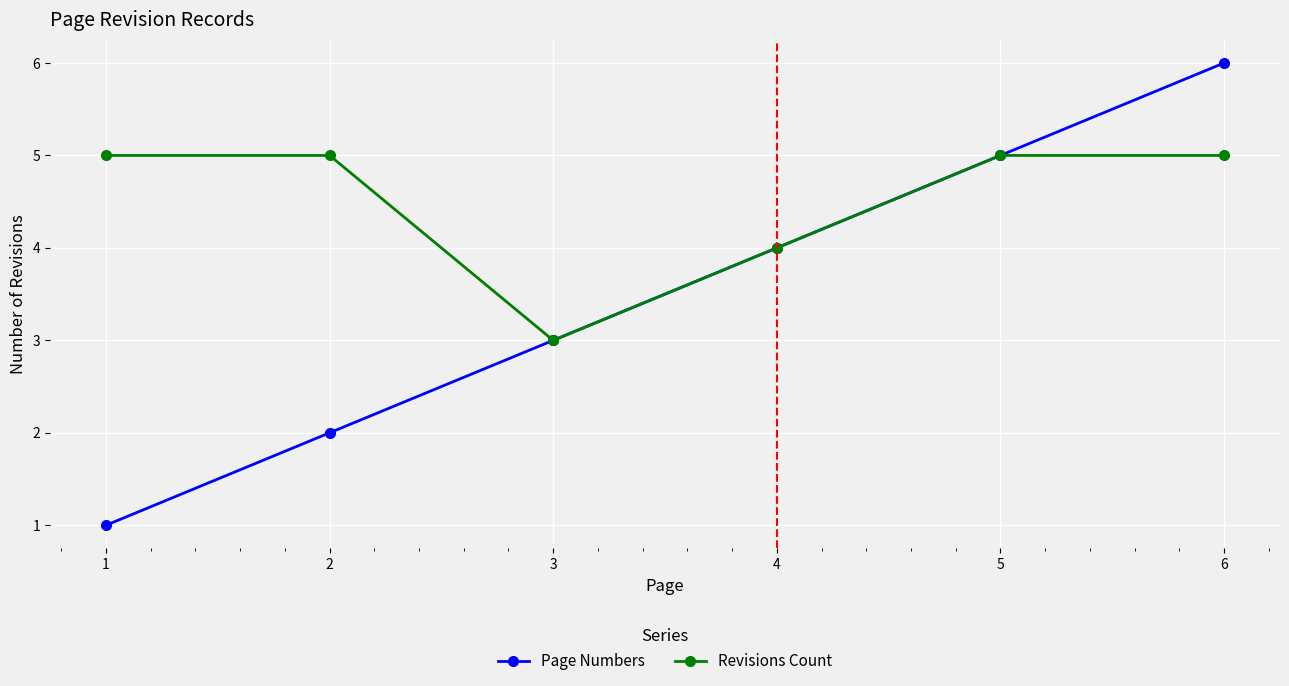

Rank the series by their maximum value, from lowest to highest.

Revisions Count, Page Numbers